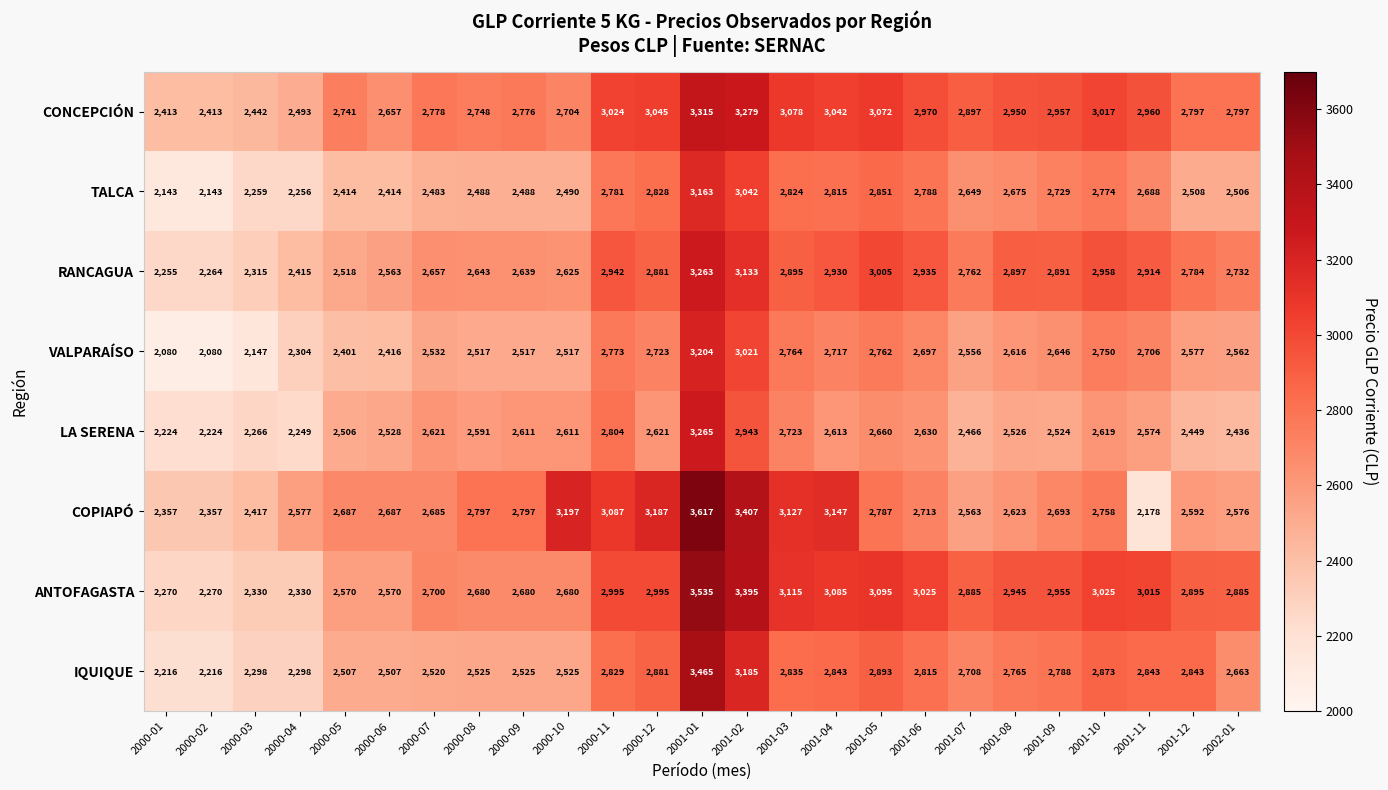

Count the number of data series in this chart.

8